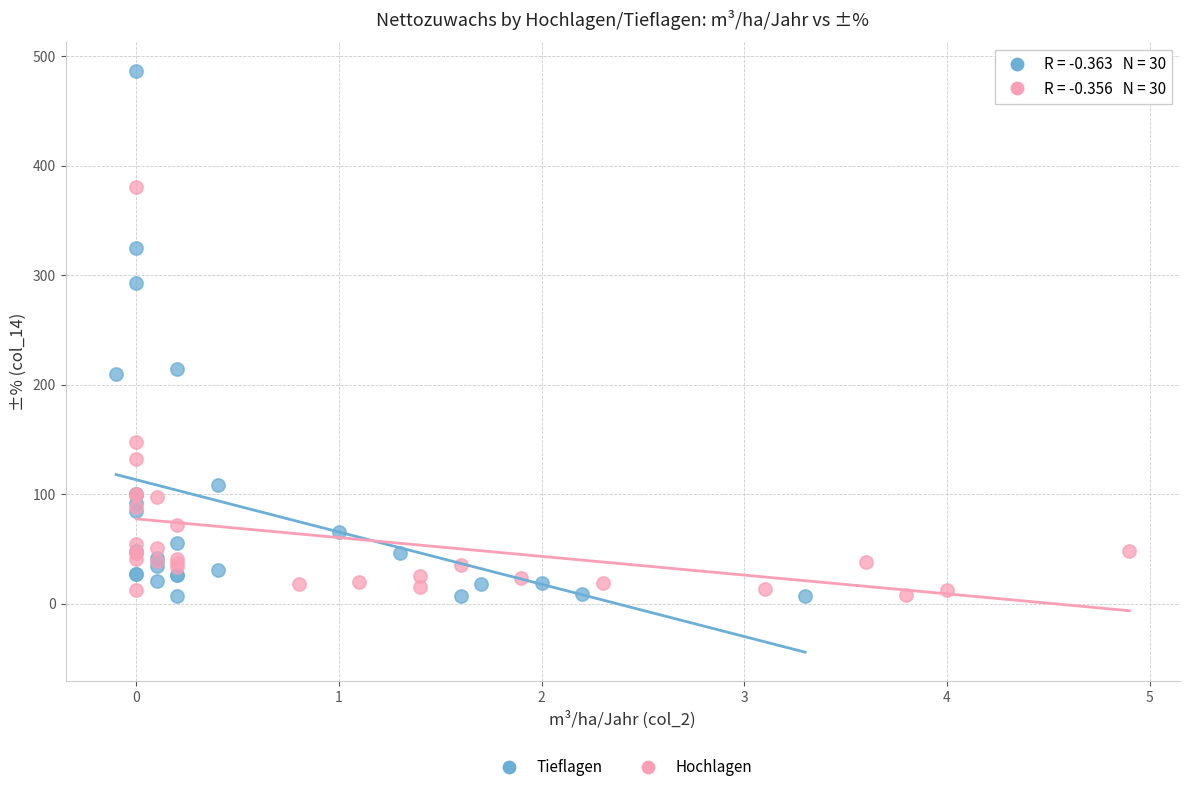

Which series reaches the maximum Y coordinate?

Tieflagen